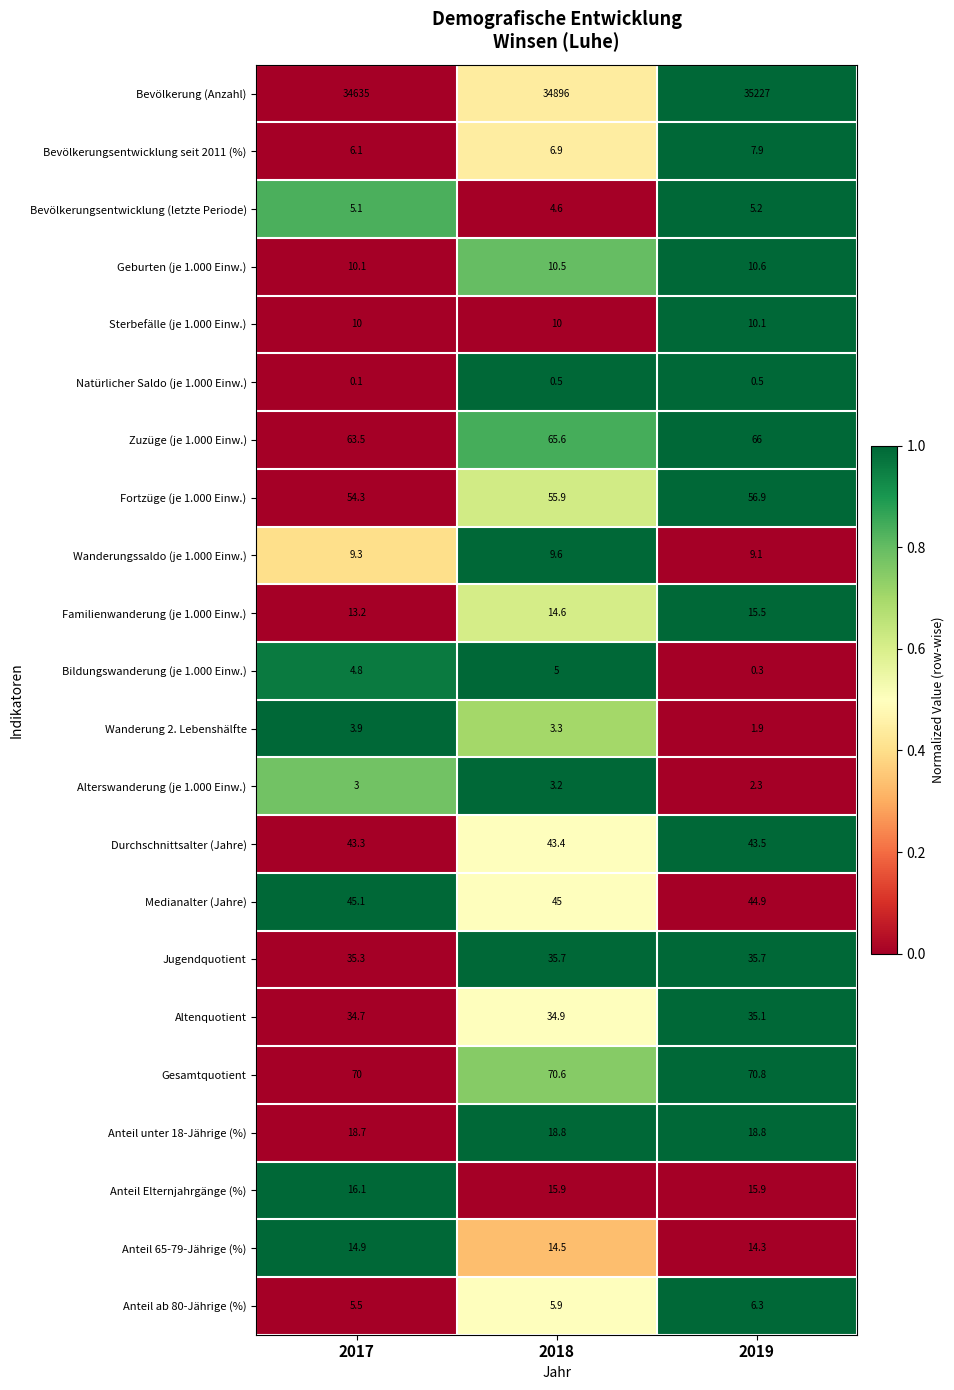

Which category has the highest value across all series?

2019